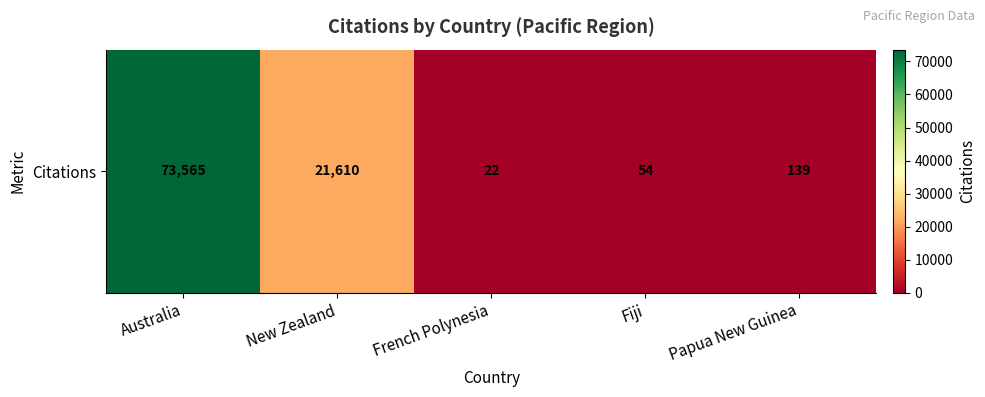

Reading left to right, list all the values displayed in this chart.

73565	21610	22	54	139